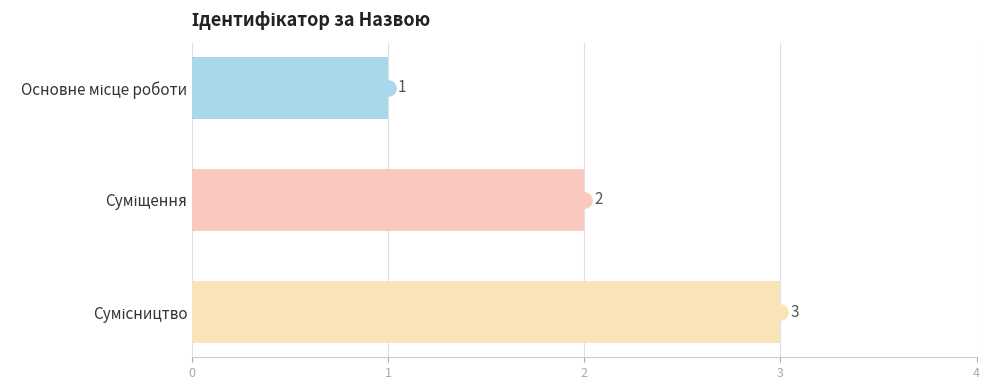

What is the value of the 2nd bar from the top?

2